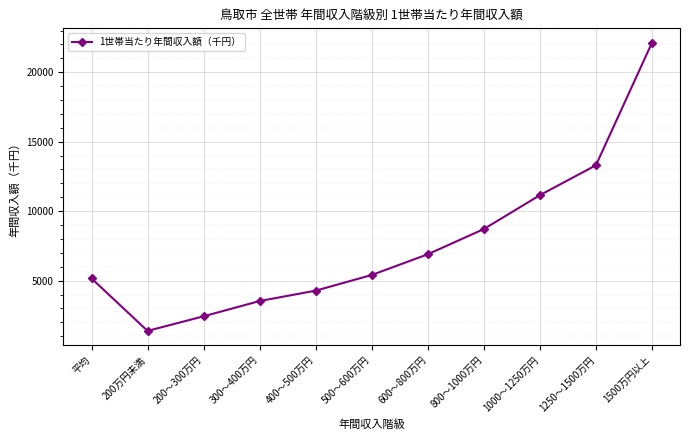

What is the smallest value displayed?

1382